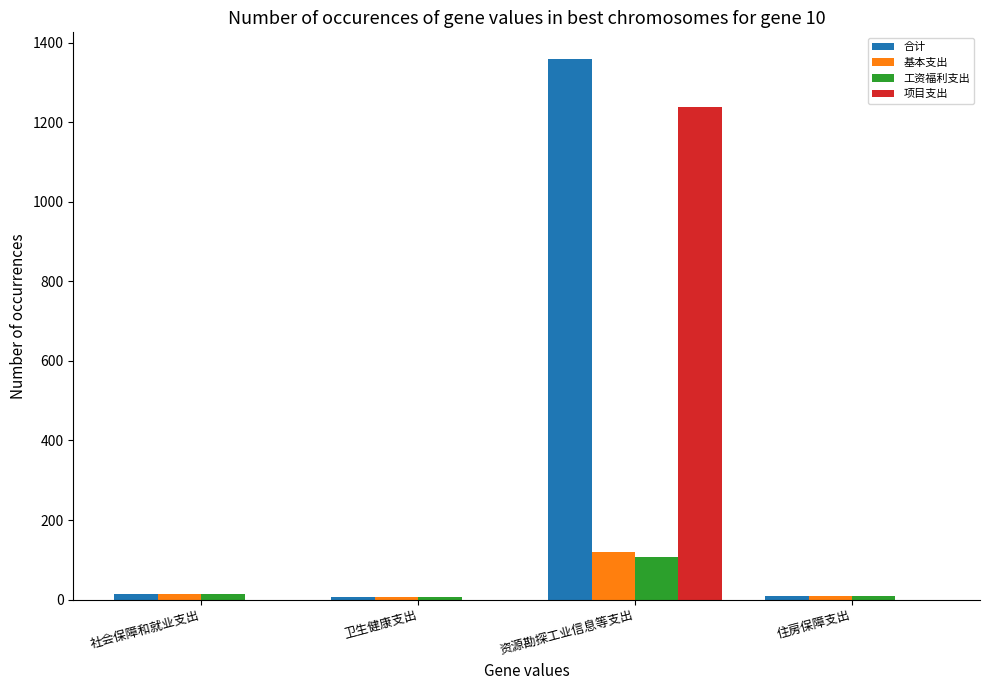

How many data points does each series have?

4